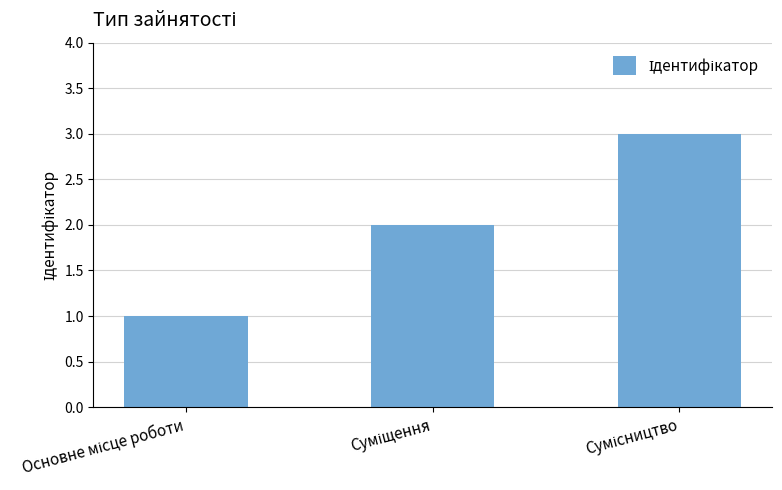

How many bars are there in total?

3